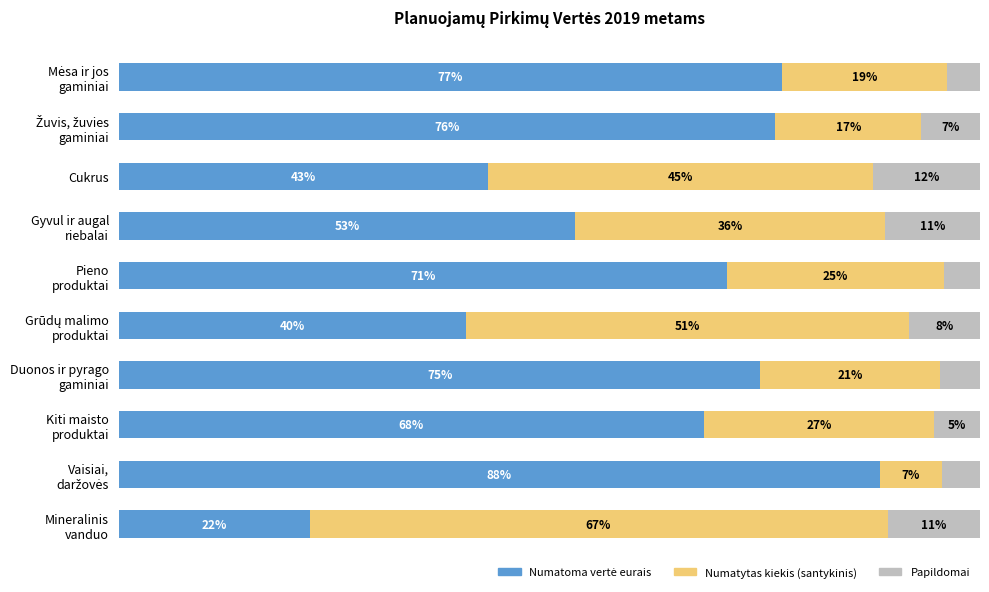

How many data points in Numatoma vertė eurais are above 70?

5